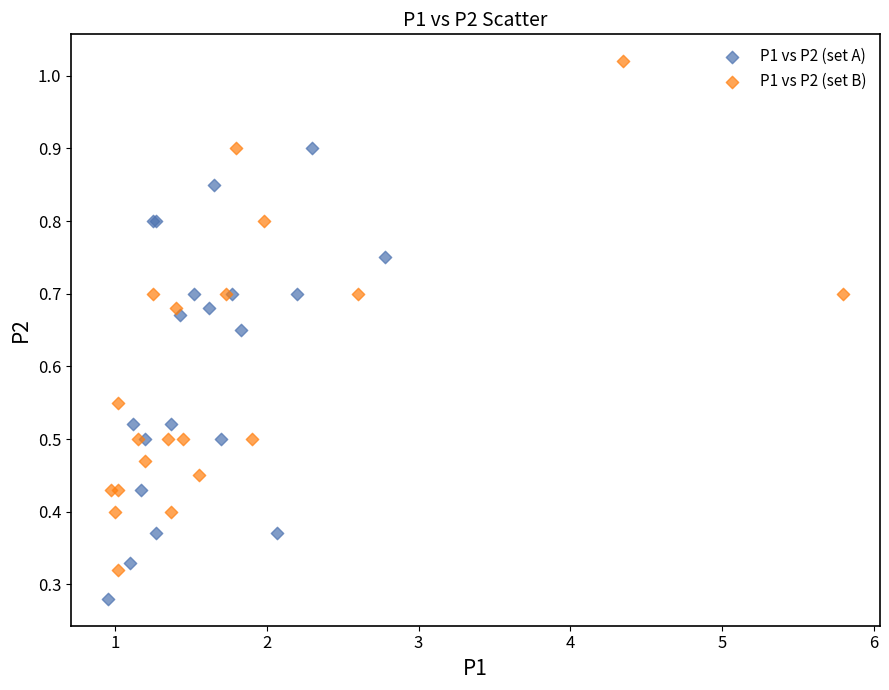

Which series has the largest Y range (max minus min)?

P1 vs P2 (set B)